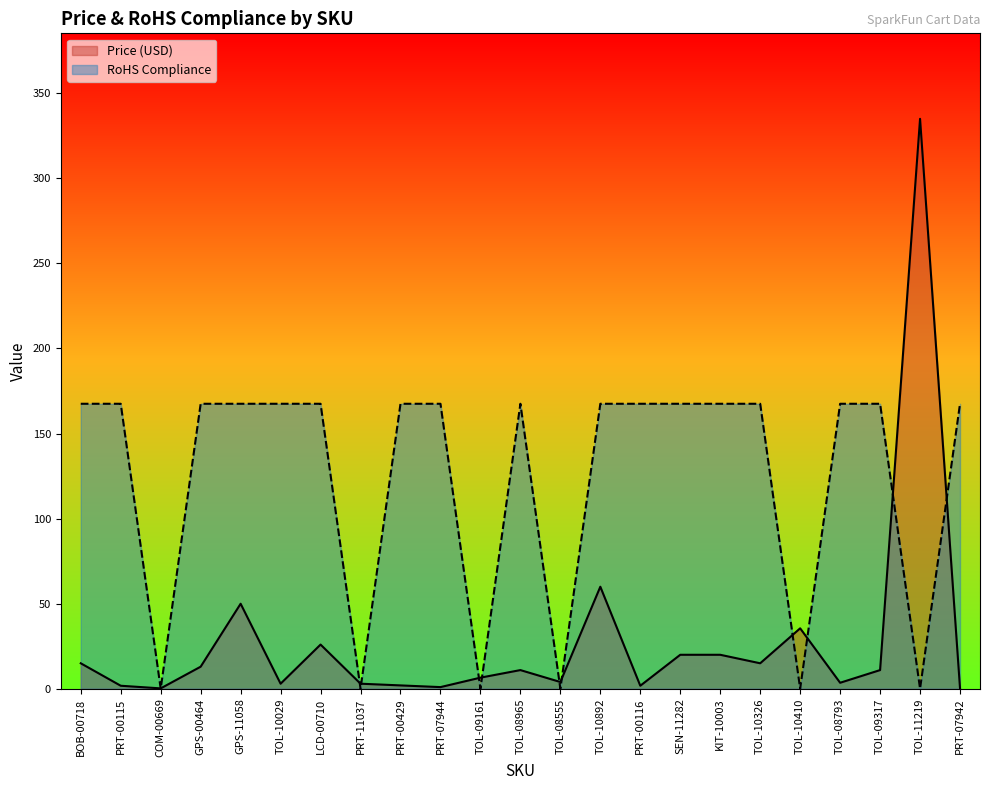

What is the total value across all series at TOL-11219?

334.9